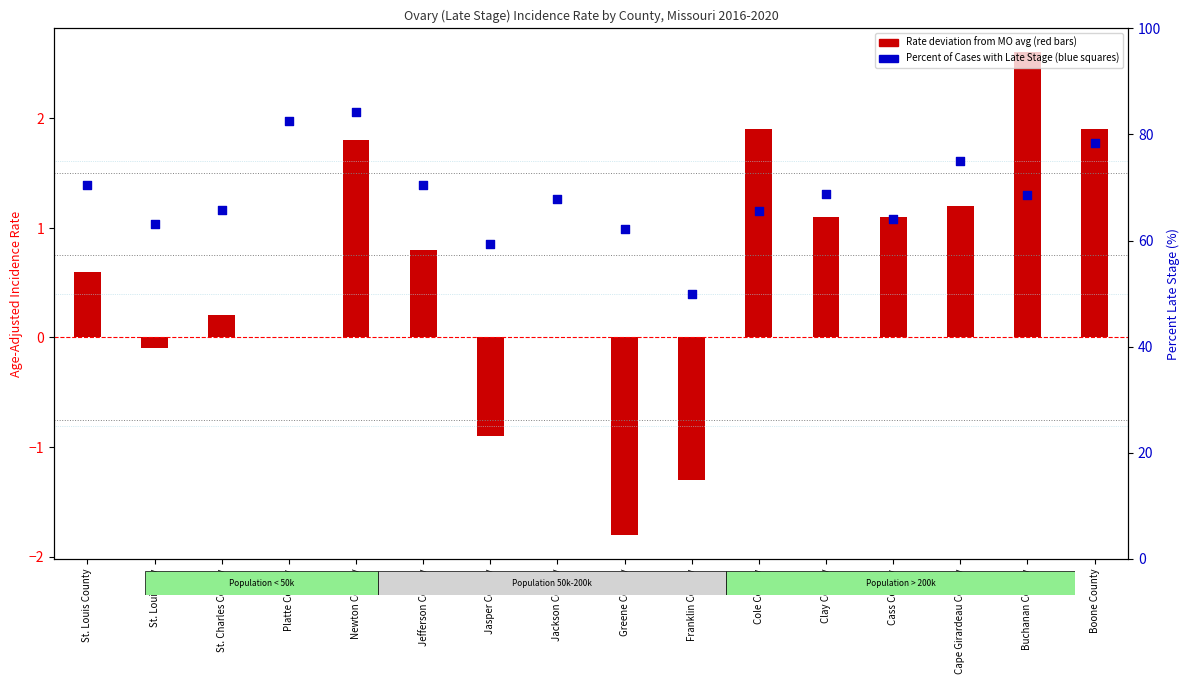

At which category is the sum across all series the highest?

Newton County